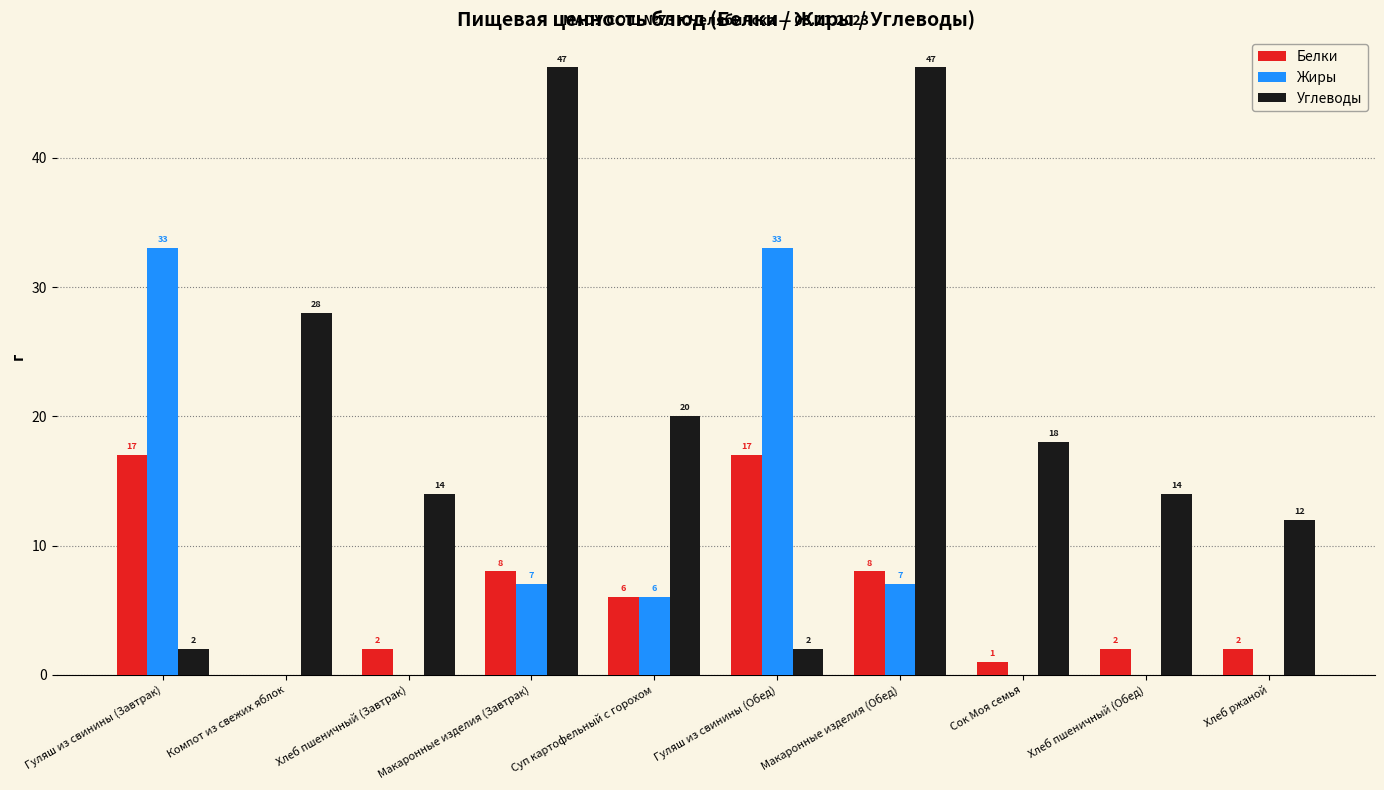

Reading left to right, transcribe all the data shown in this chart.

Белки: Гуляш из свинины (Завтрак)=17	Компот из свежих яблок=0	Хлеб пшеничный (Завтрак)=2	Макаронные изделия (Завтрак)=8	Суп картофельный с горохом=6	Гуляш из свинины (Обед)=17	Макаронные изделия (Обед)=8	Сок Моя семья=1	Хлеб пшеничный (Обед)=2	Хлеб ржаной=2
Жиры: Гуляш из свинины (Завтрак)=33	Компот из свежих яблок=0	Хлеб пшеничный (Завтрак)=0	Макаронные изделия (Завтрак)=7	Суп картофельный с горохом=6	Гуляш из свинины (Обед)=33	Макаронные изделия (Обед)=7	Сок Моя семья=0	Хлеб пшеничный (Обед)=0	Хлеб ржаной=0
Углеводы: Гуляш из свинины (Завтрак)=2	Компот из свежих яблок=28	Хлеб пшеничный (Завтрак)=14	Макаронные изделия (Завтрак)=47	Суп картофельный с горохом=20	Гуляш из свинины (Обед)=2	Макаронные изделия (Обед)=47	Сок Моя семья=18	Хлеб пшеничный (Обед)=14	Хлеб ржаной=12